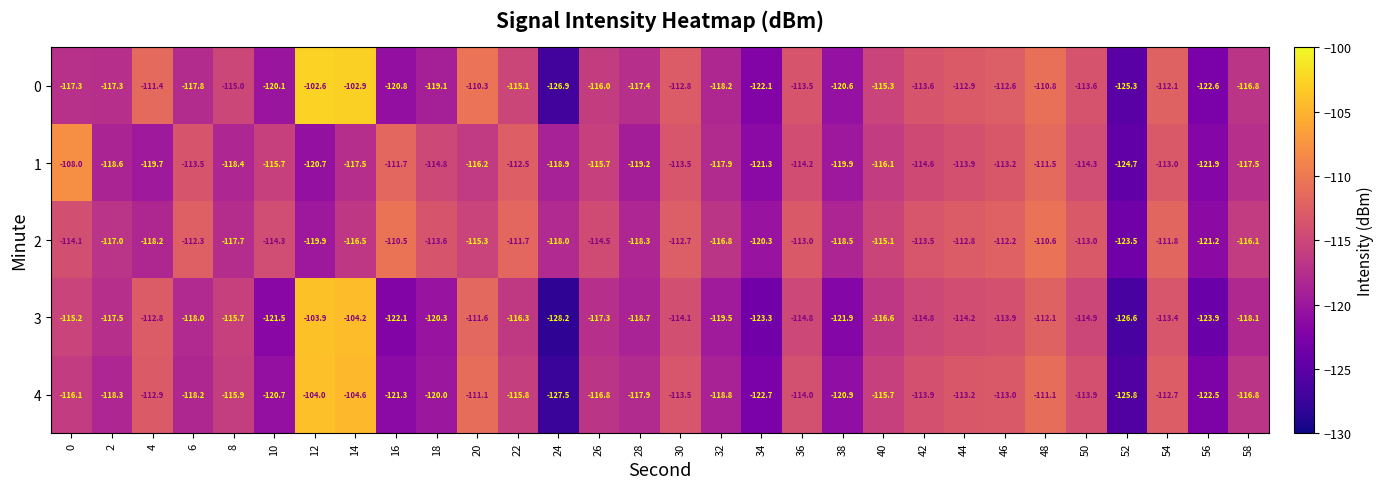

The 3 series shows -128.2 at 24. True or false?

True